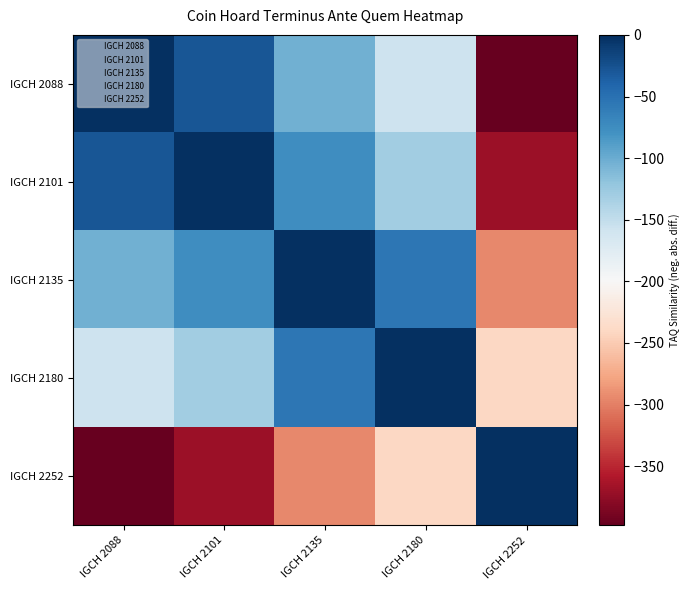

Between IGCH 2088 and IGCH 2101, which series saw the biggest shift?

IGCH 2088